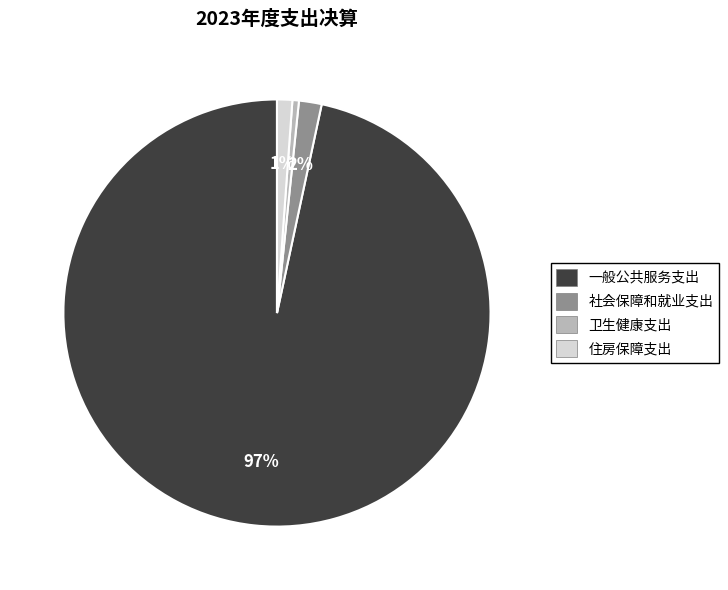

Which category has the biggest portion of the pie?

一般公共服务支出